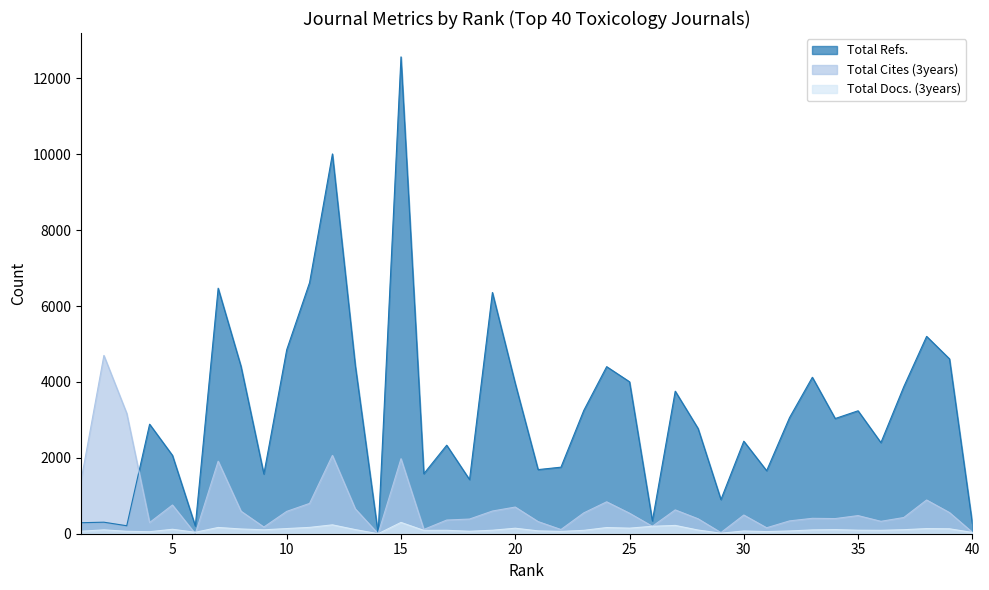

How many interior local valleys does the Total Docs. (3years) series have?

11